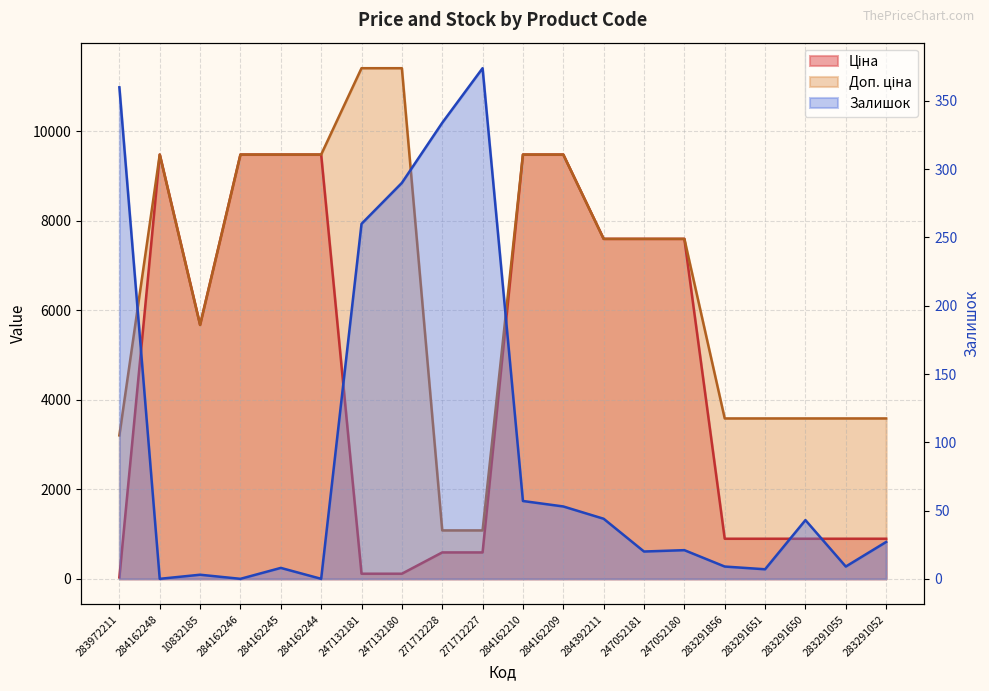

The value of Залишок at 284392211 is 44.0. True or false?

True